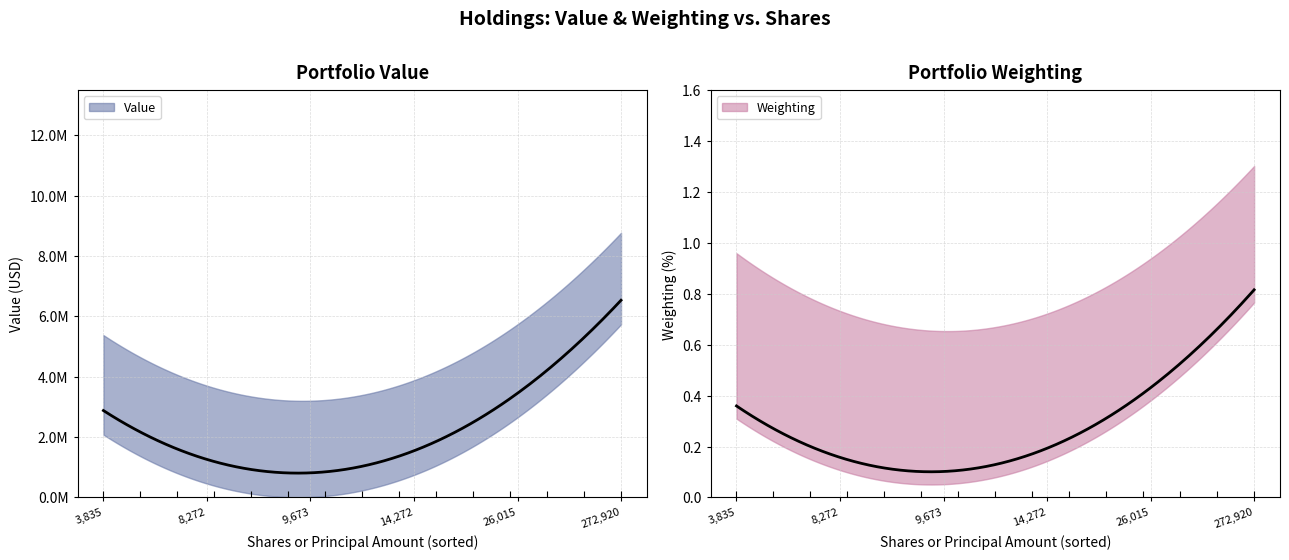

What are all the series names shown in the legend?

Value, Weighting